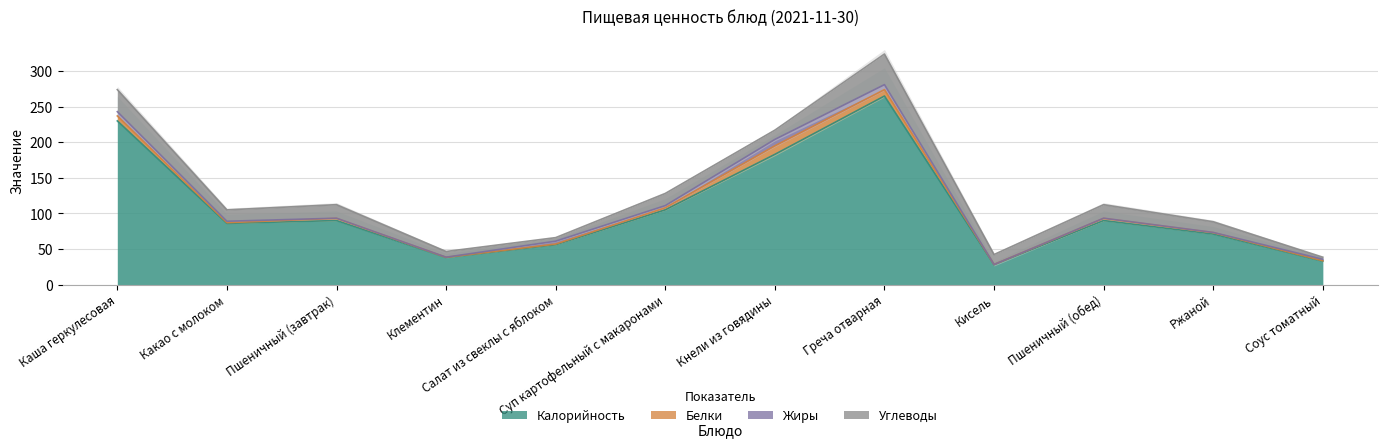

What is the value of the Жиры point at the 4th from the left?

0.2